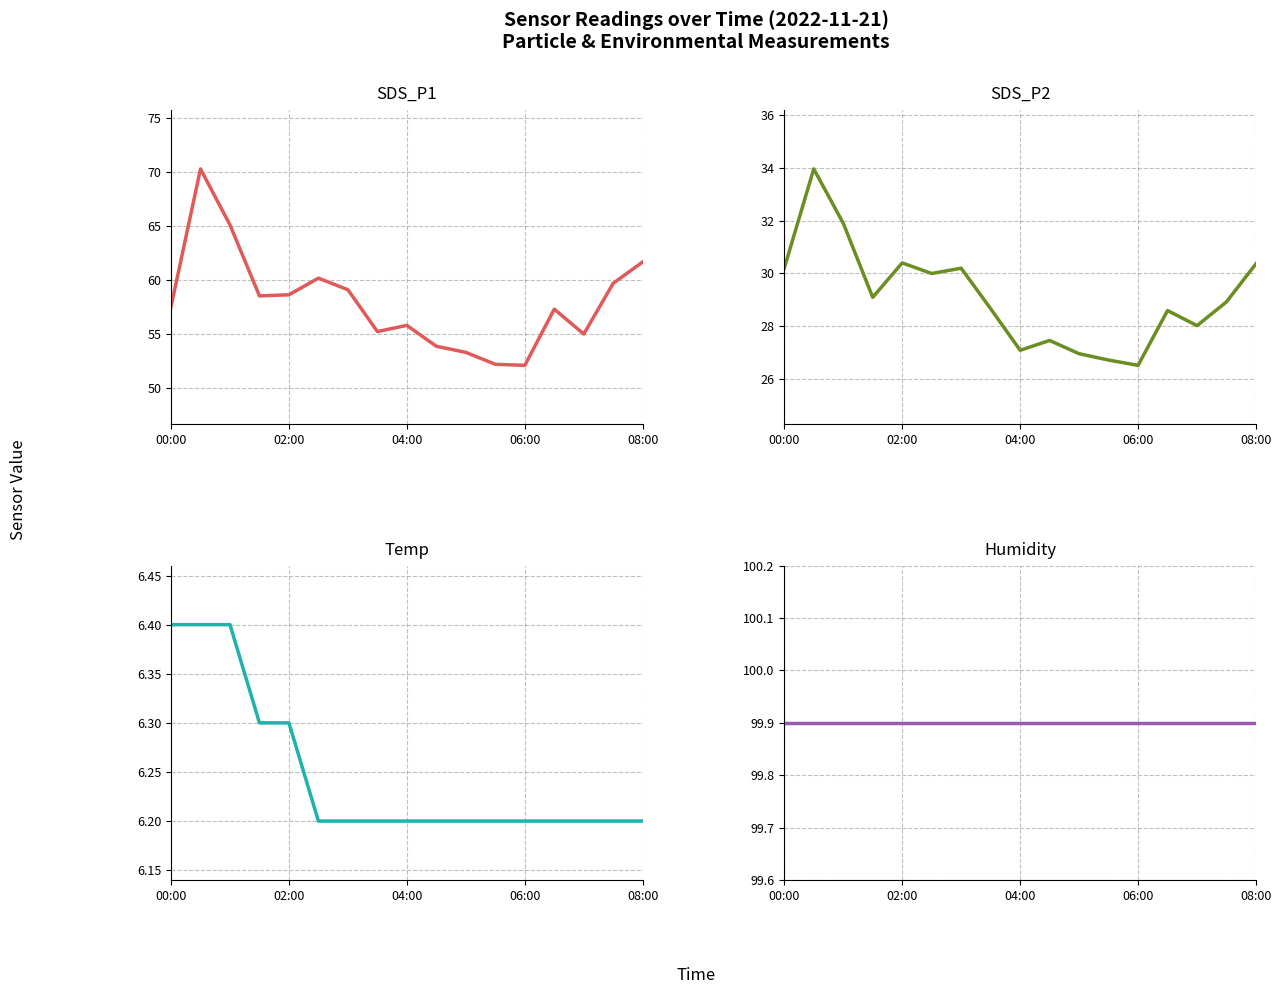

Rank the series by their average value, from highest to lowest.

Humidity, SDS_P1, SDS_P2, Temp